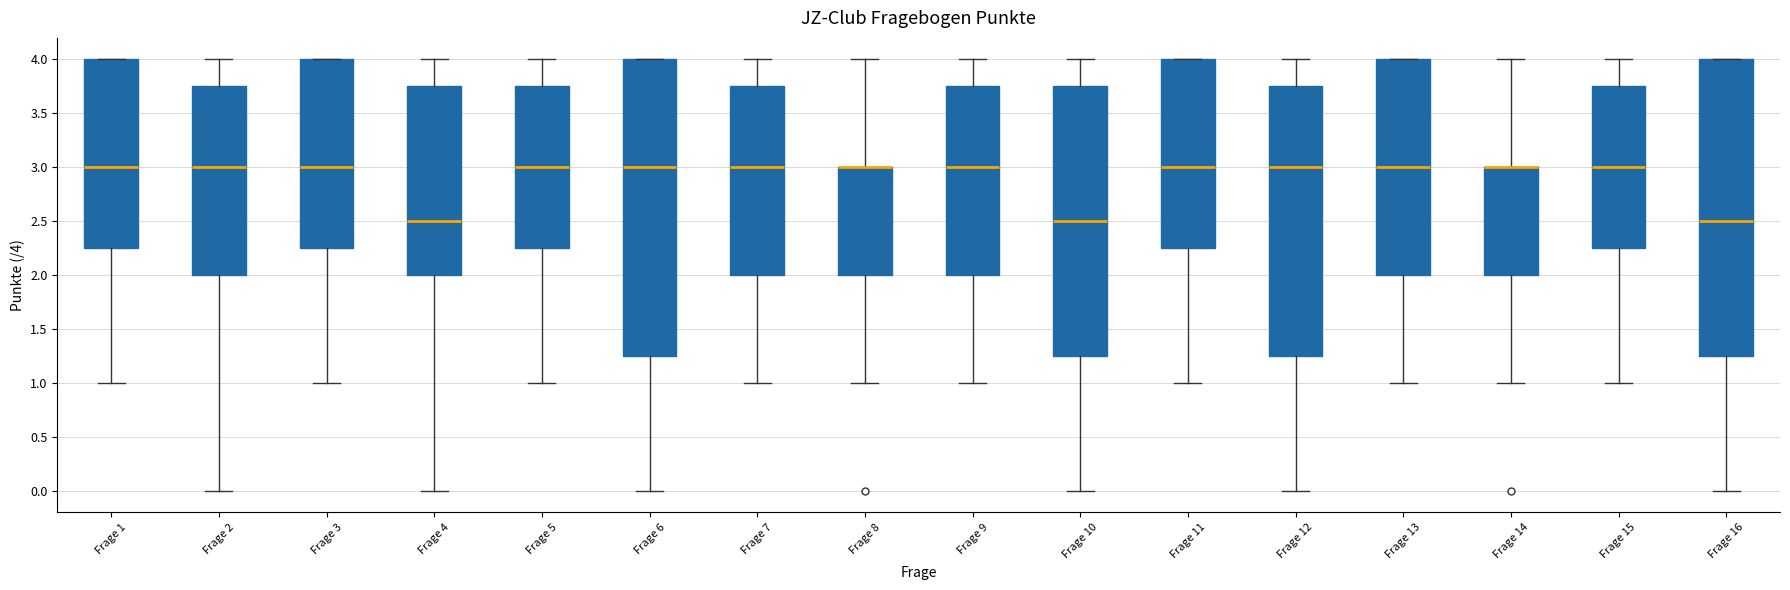

Reading left to right, read every box against the y-axis: the position of its median line, the range the box covers, and the ends of its whiskers. The values are not printed on the chart, so give them approximately, as read against the axis.

Frage 1: median 3.00, box 2.25 to 4.00, whiskers 1.00 to 4.00
Frage 2: median 3.00, box 2.00 to 3.75, whiskers 0.00 to 4.00
Frage 3: median 3.00, box 2.25 to 4.00, whiskers 1.00 to 4.00
Frage 4: median 2.50, box 2.00 to 3.75, whiskers 0.00 to 4.00
Frage 5: median 3.00, box 2.25 to 3.75, whiskers 1.00 to 4.00
Frage 6: median 3.00, box 1.25 to 4.00, whiskers 0.00 to 4.00
Frage 7: median 3.00, box 2.00 to 3.75, whiskers 1.00 to 4.00
Frage 8: median 3.00 (drawn on the box's upper edge), box 2.00 to 3.00, whiskers 1.00 to 4.00
Frage 9: median 3.00, box 2.00 to 3.75, whiskers 1.00 to 4.00
Frage 10: median 2.50, box 1.25 to 3.75, whiskers 0.00 to 4.00
Frage 11: median 3.00, box 2.25 to 4.00, whiskers 1.00 to 4.00
Frage 12: median 3.00, box 1.25 to 3.75, whiskers 0.00 to 4.00
Frage 13: median 3.00, box 2.00 to 4.00, whiskers 1.00 to 4.00
Frage 14: median 3.00 (drawn on the box's upper edge), box 2.00 to 3.00, whiskers 1.00 to 4.00
Frage 15: median 3.00, box 2.25 to 3.75, whiskers 1.00 to 4.00
Frage 16: median 2.50, box 1.25 to 4.00, whiskers 0.00 to 4.00